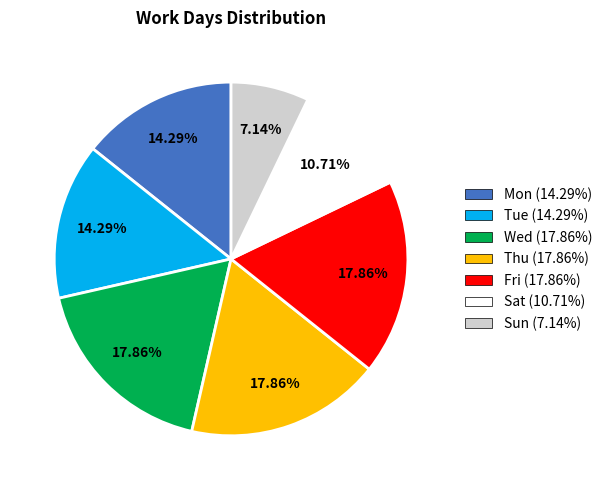

True or false: Wed accounts for 10% of the total.

False